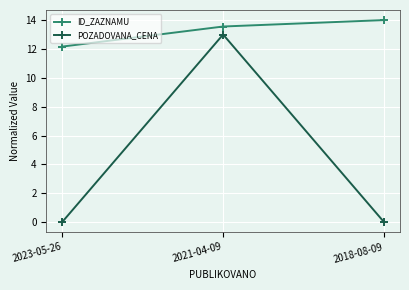

Which series has the largest total across all categories?

ID_ZAZNAMU